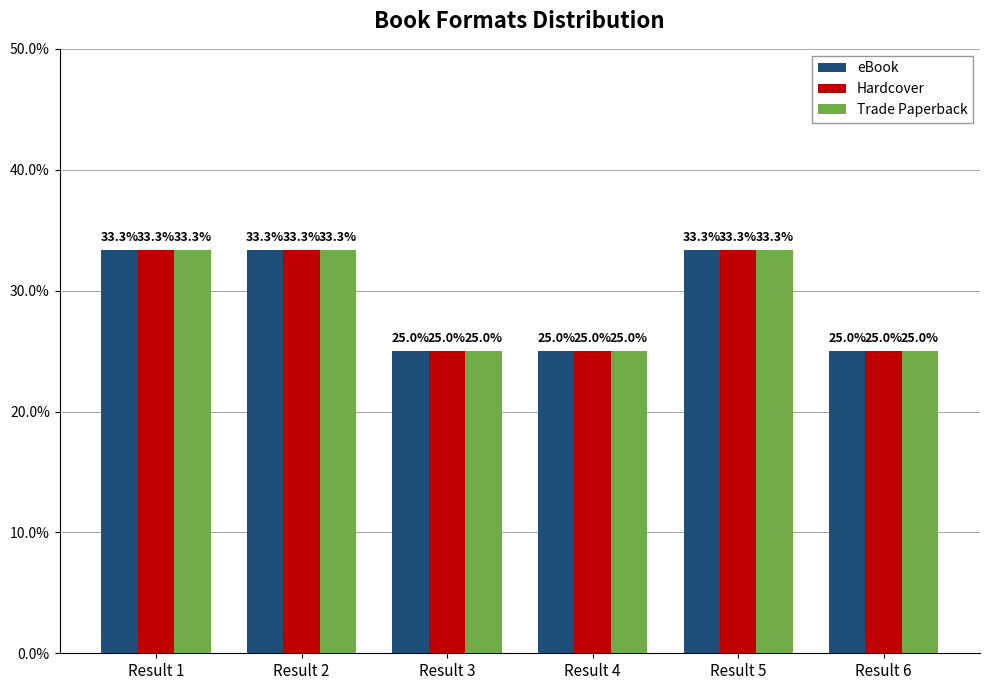

Where does the Hardcover series first go above 33?

Result 1